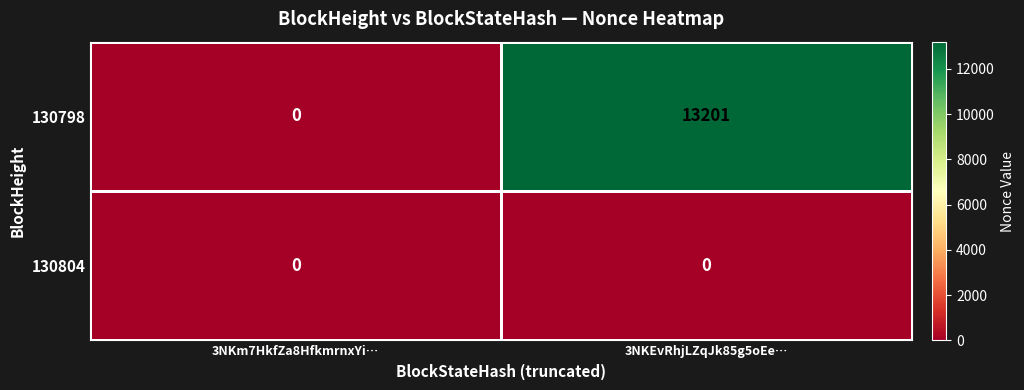

The 130798 series shows 0 at 3NKm7HkfZa8HfkmrnxYi…. True or false?

True